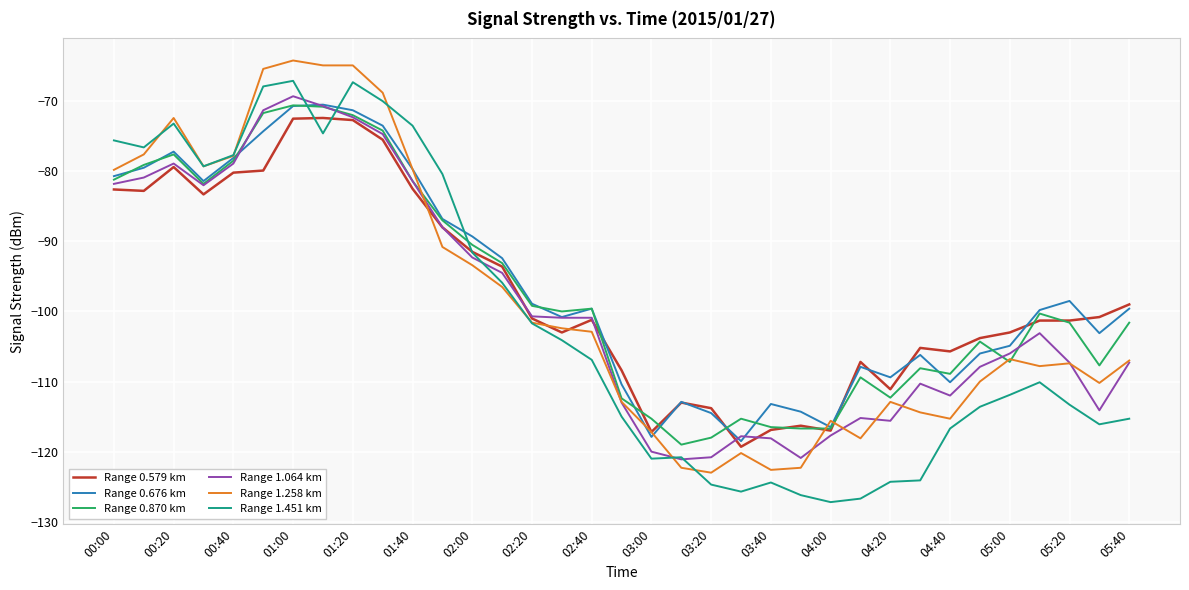

What is the difference between the maximum and minimum values in the Range 0.870 km series?

48.4